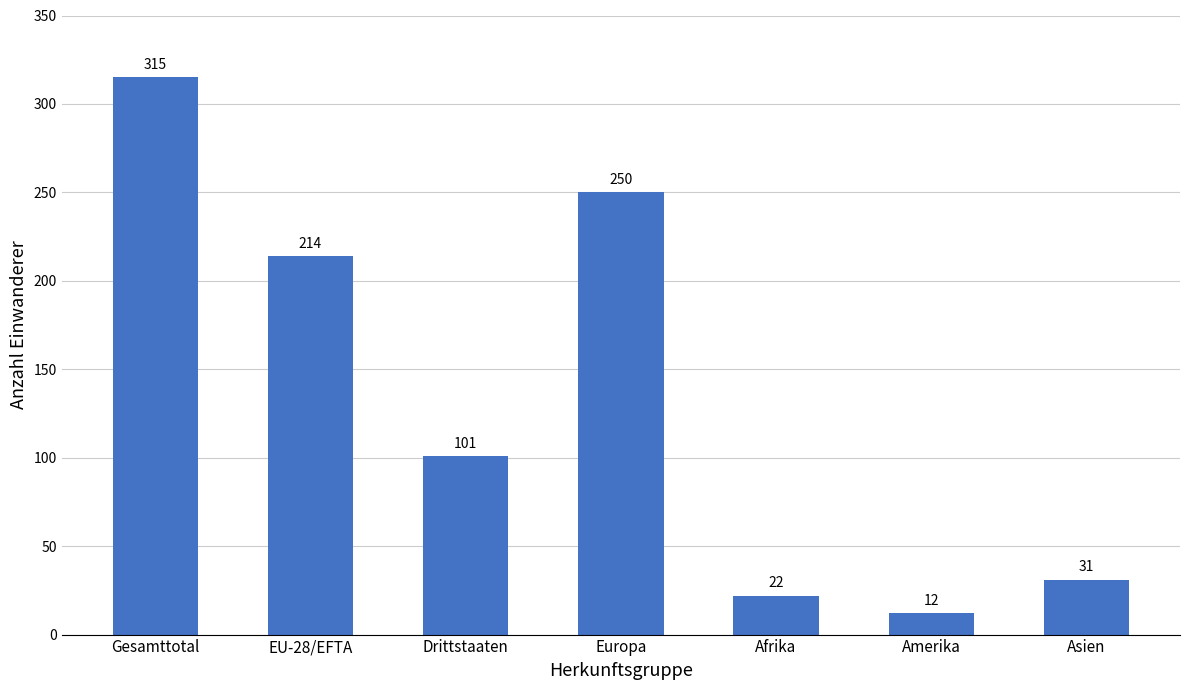

What position from the right is Europa?

4